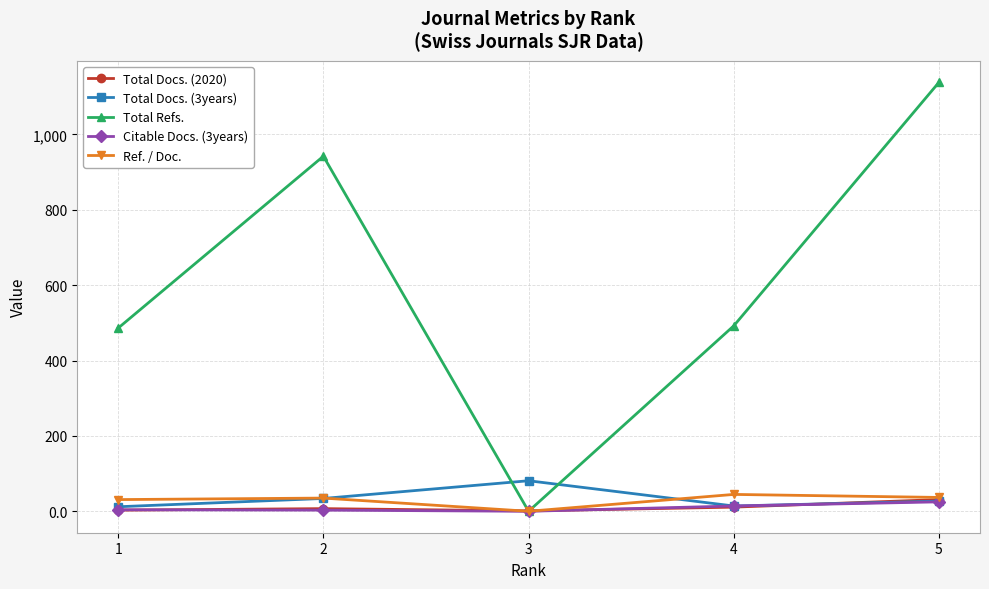

Which series changed the most between 2 and 4?

Total Refs.